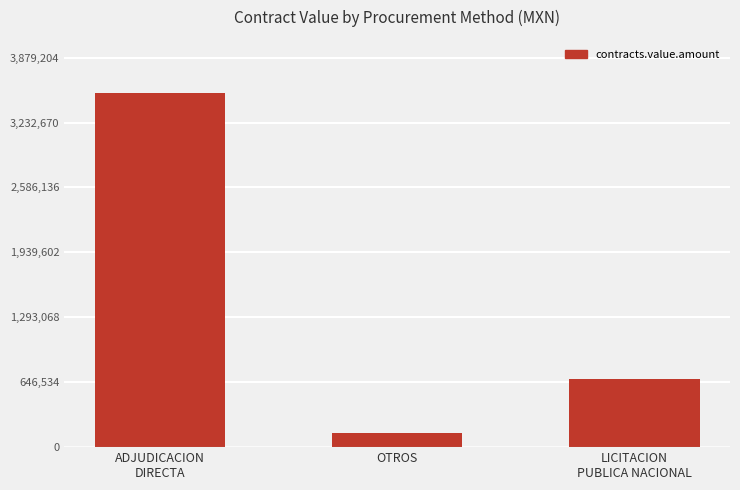

The value at ADJUDICACION
DIRECTA is 5446105.5. True or false?

False